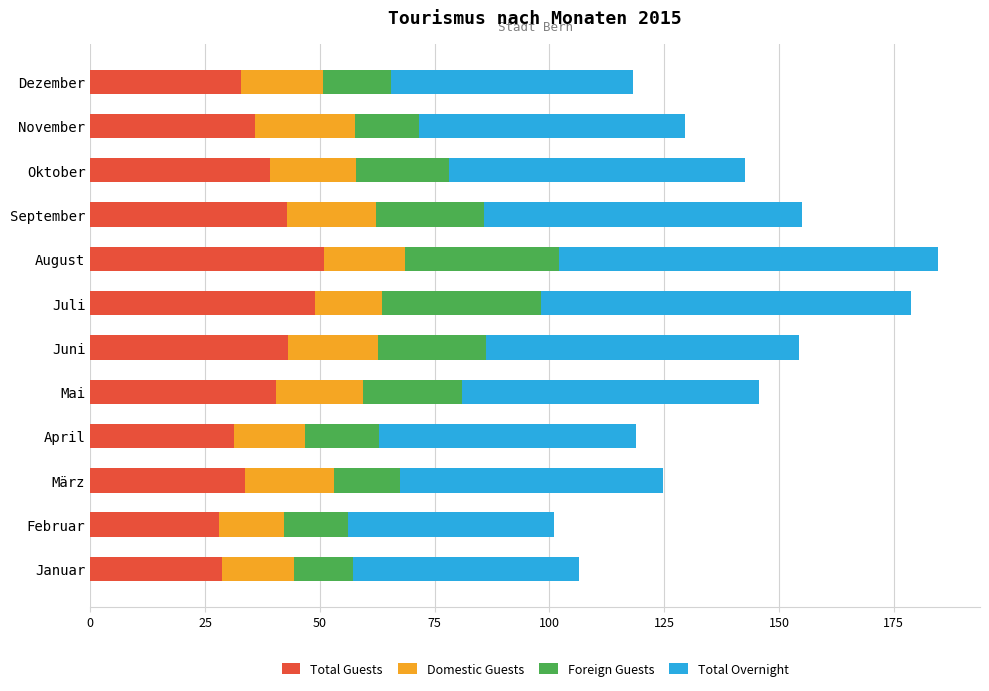

What is the total value across all series at Mai?

145.6